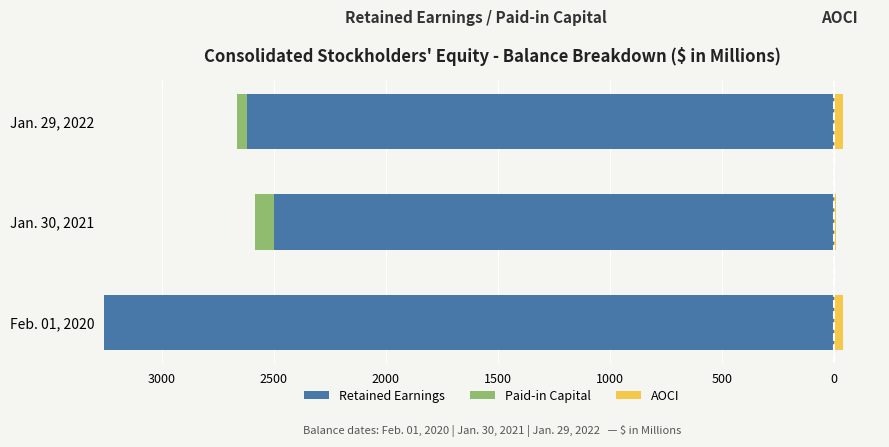

What is the average value of the Retained Earnings series?

-2793